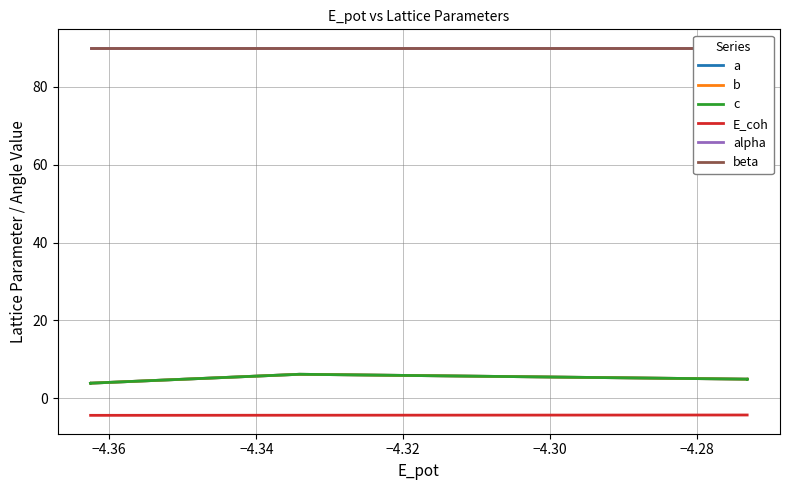

How many lines are shown in the chart?

6